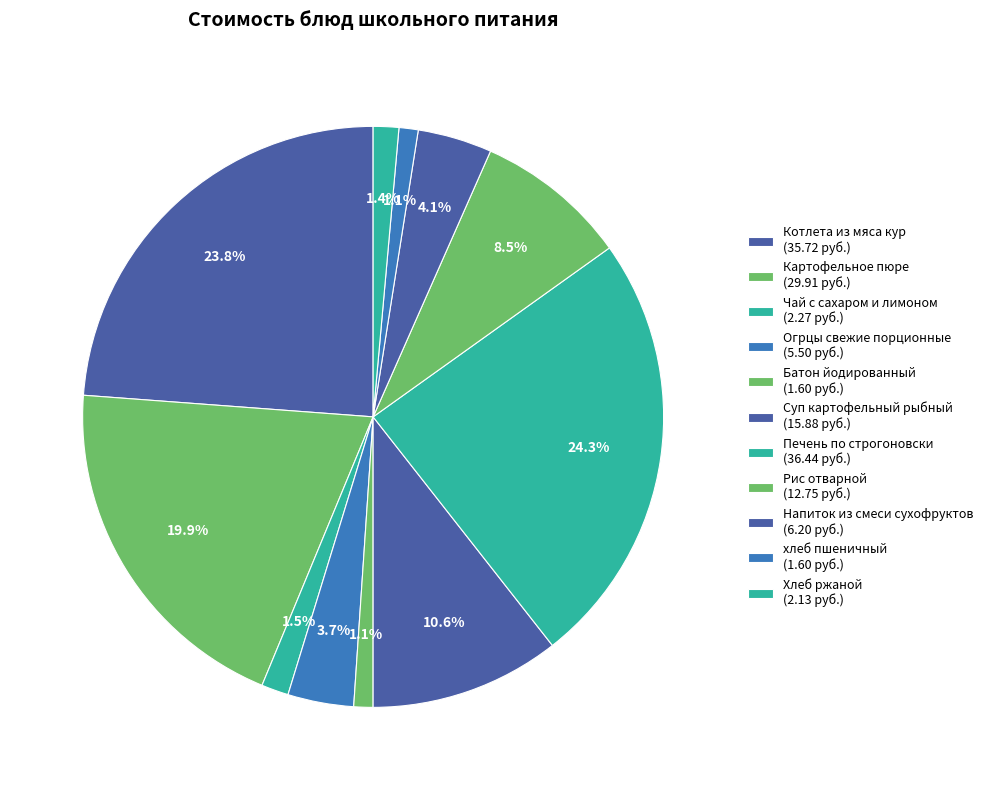

Is there a majority slice in this chart?

No